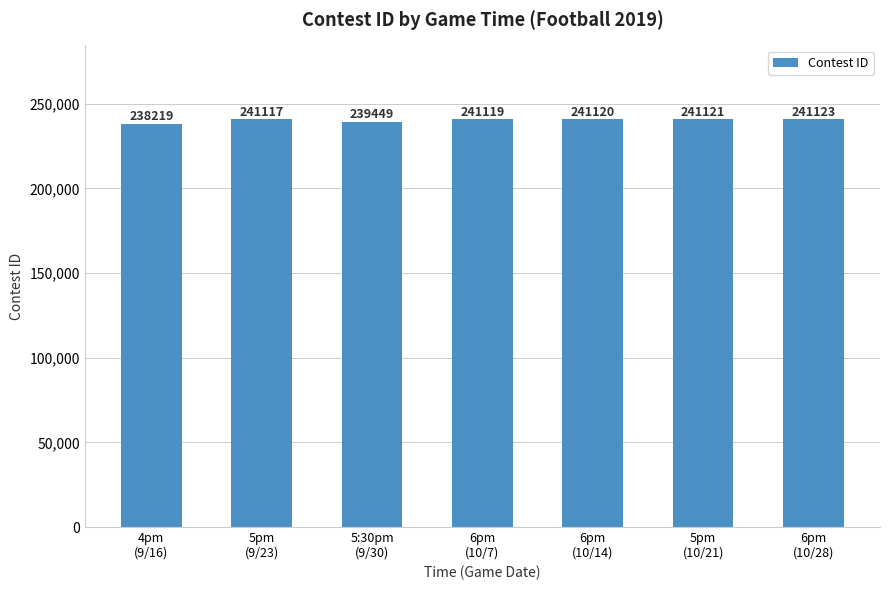

Rank the categories by value from highest to lowest.

6pm
(10/28), 5pm
(10/21), 6pm
(10/14), 6pm
(10/7), 5pm
(9/23), 5:30pm
(9/30), 4pm
(9/16)